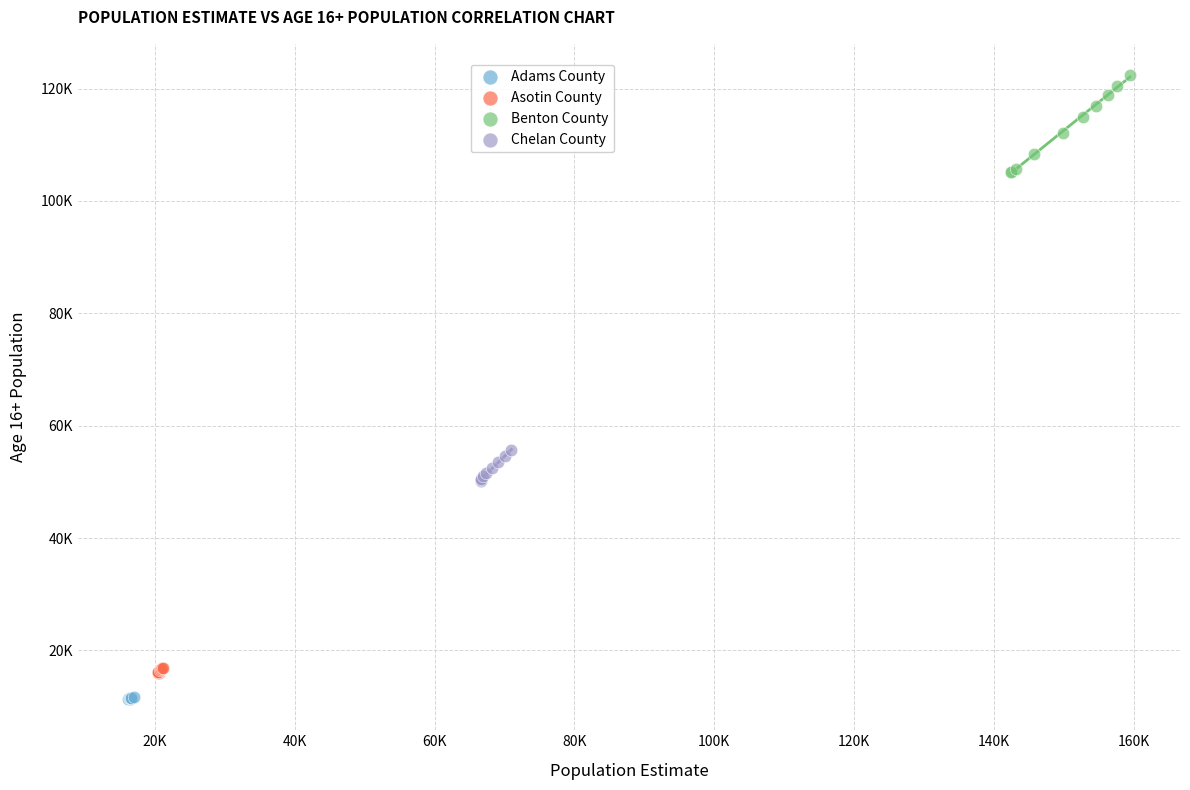

Which series contains the highest Y value?

Benton County